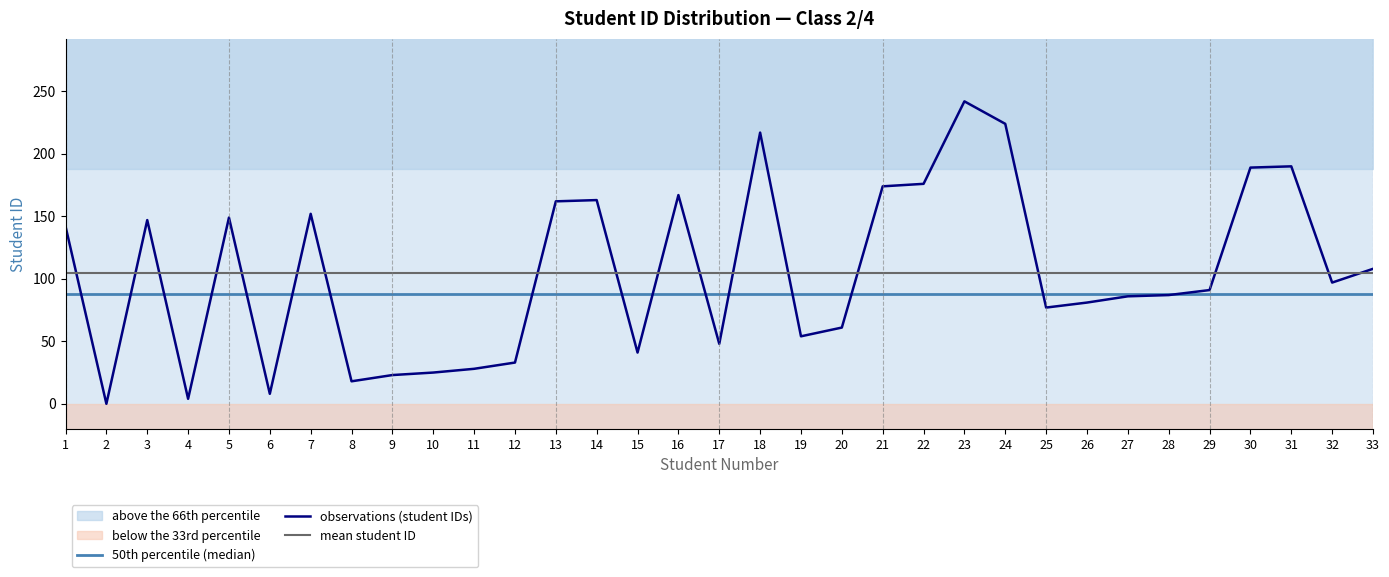

List the labels in order of percentile_66 value, largest first.

1, 2, 3, 4, 5, 6, 7, 8, 9, 10, 11, 12, 13, 14, 15, 16, 17, 18, 19, 20, 21, 22, 23, 24, 25, 26, 27, 28, 29, 30, 31, 32, 33